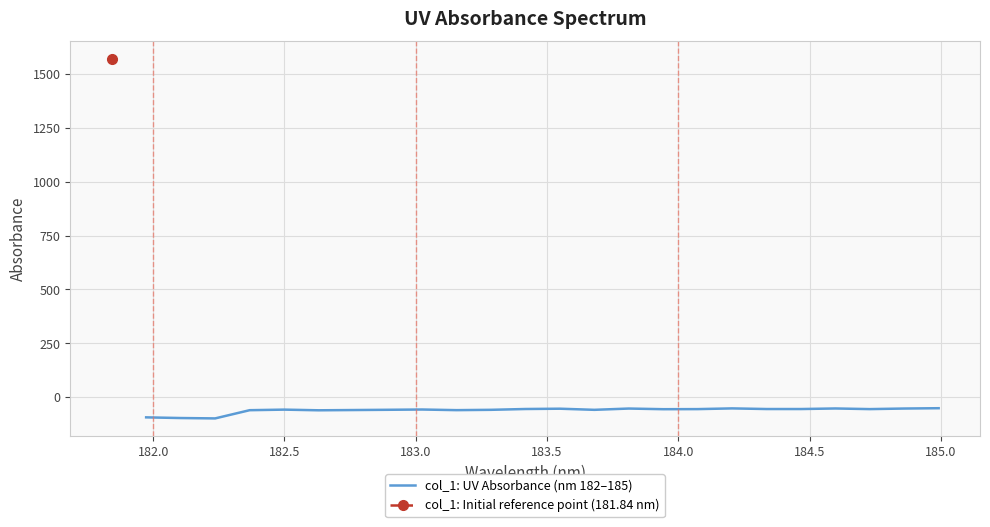

What is the highest value of the col_1: UV Absorbance (nm 182–185) series?

-51.5